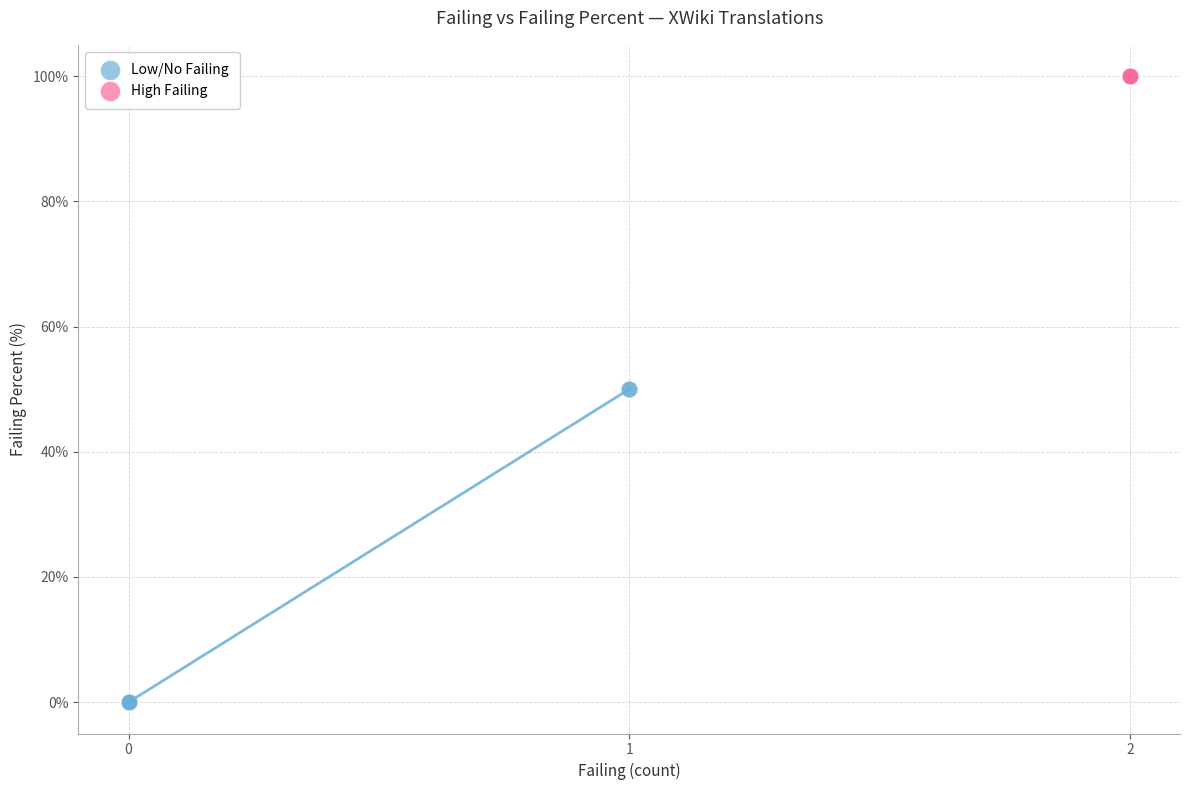

Which series reaches the minimum Y coordinate?

Low/No Failing